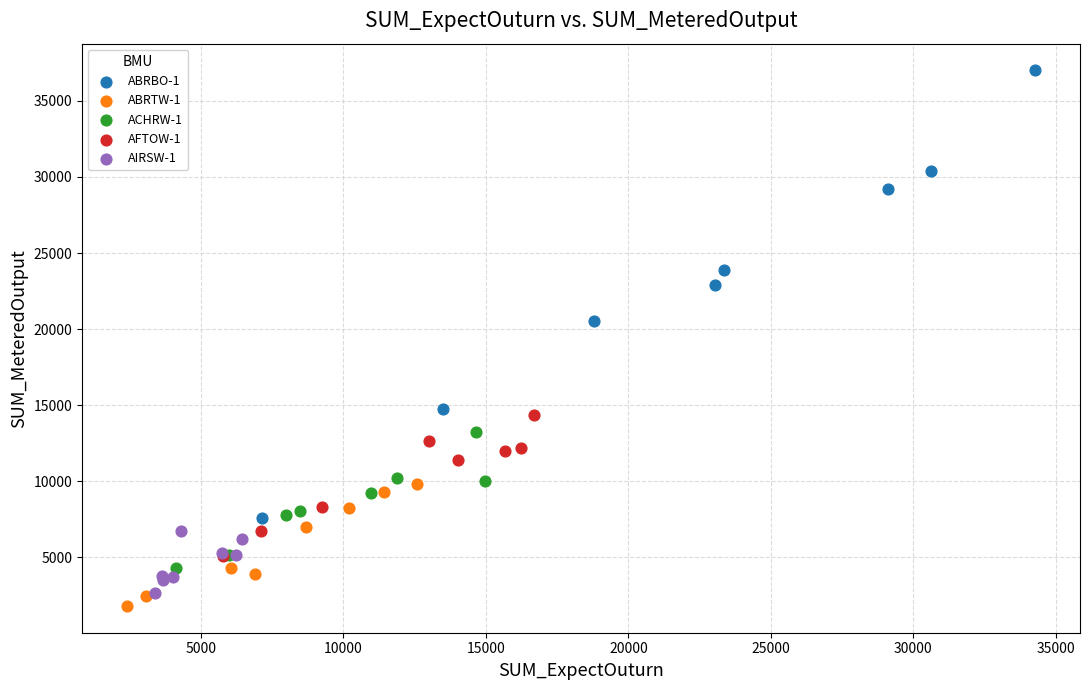

Which series reaches the maximum Y coordinate?

ABRBO-1